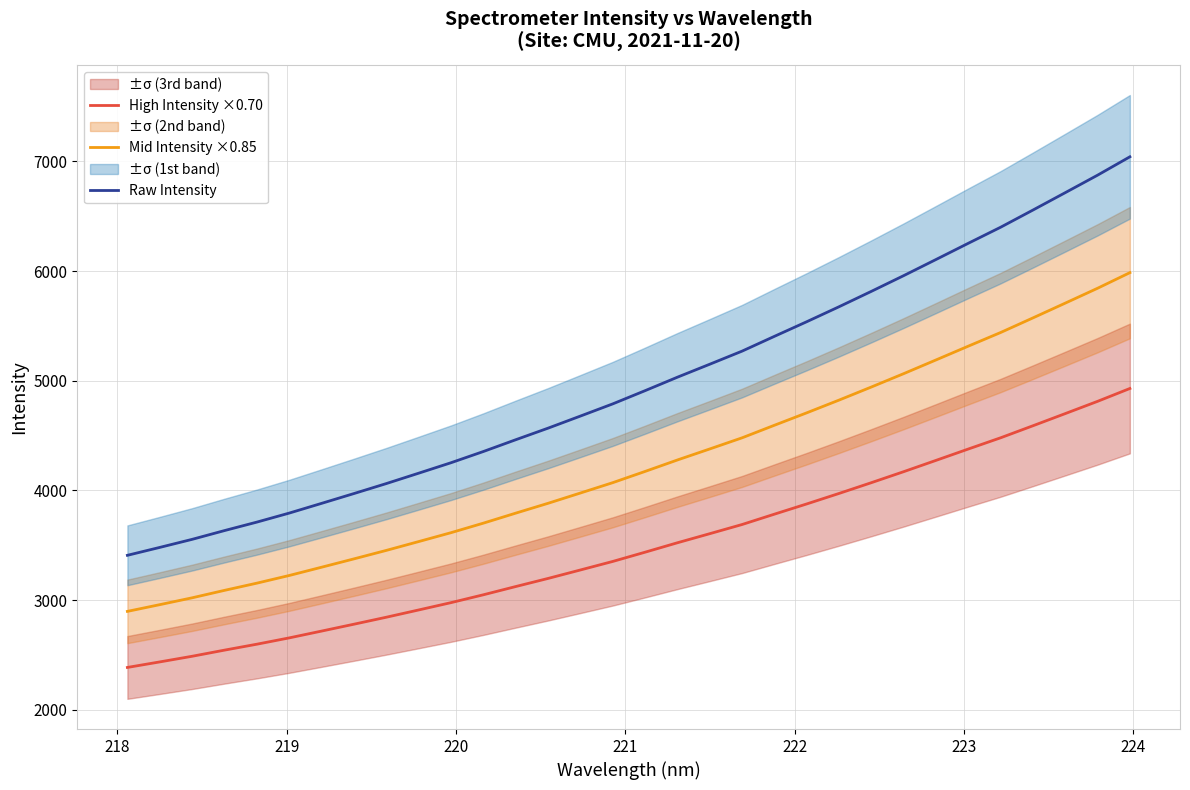

Reading left to right, extract all data points from this chart.

High Intensity ×0.70: 2385.8	2436.3	2487.7	2543.7	2597.8	2655.4	2717.5	2780.2	2843.8	2910.1	2976.9	3048.5	3123.6	3197.6	3274.8	3352.5	3436.9	3522.9	3605.7	3689.3	3783.7	3877.0	3972.6	4070.9	4171.2	4274.1	4377.8	4480.1	4589.8	4700.7	4812.3	4929.5
Mid Intensity ×0.85: 2897.1	2958.3	3020.8	3088.8	3154.5	3224.4	3299.8	3375.9	3453.2	3533.6	3614.8	3701.8	3793.0	3882.8	3976.5	4070.9	4173.4	4277.8	4378.3	4479.8	4594.5	4707.8	4823.9	4943.2	5065.0	5190.0	5315.8	5440.2	5573.3	5708.0	5843.5	5985.8
Raw Intensity: 3408.3	3480.4	3553.9	3633.9	3711.2	3793.4	3882.1	3971.7	4062.6	4157.2	4252.7	4355.0	4462.3	4568.0	4678.2	4789.3	4909.9	5032.7	5150.9	5270.4	5405.2	5538.6	5675.2	5815.6	5958.8	6105.9	6253.9	6400.2	6556.8	6715.3	6874.8	7042.2